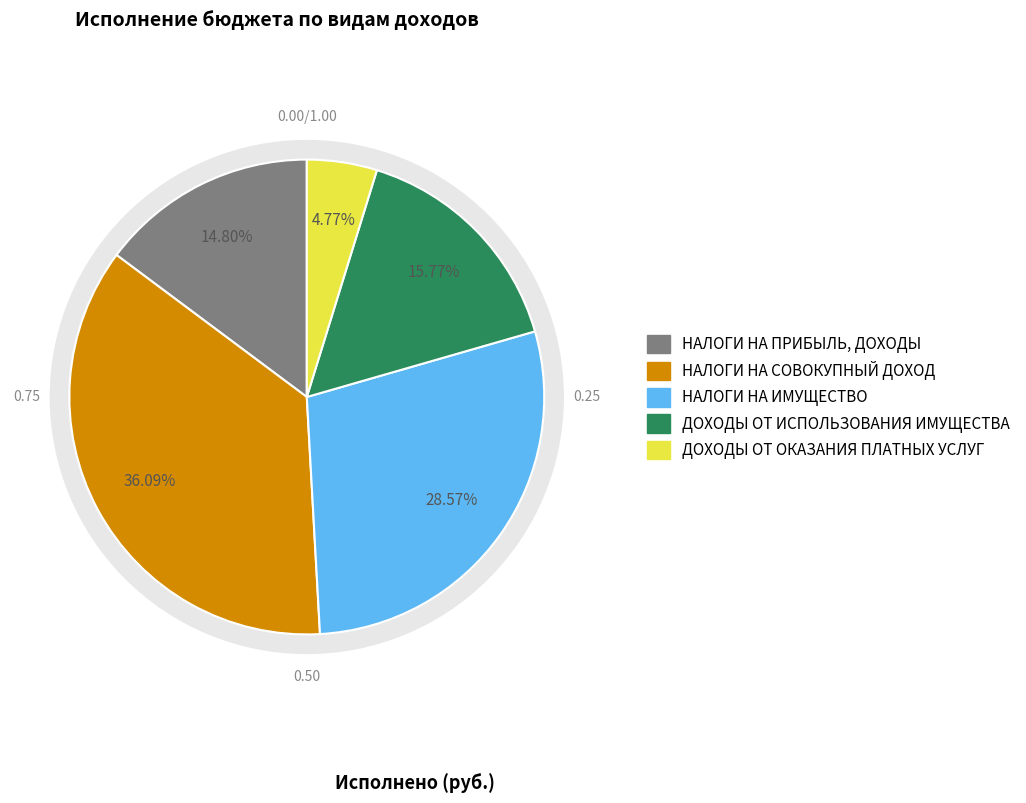

To the nearest percent, what is the combined percentage of ДОХОДЫ ОТ ИСПОЛЬЗОВАНИЯ ИМУЩЕСТВА and НАЛОГИ НА ИМУЩЕСТВО?

44%